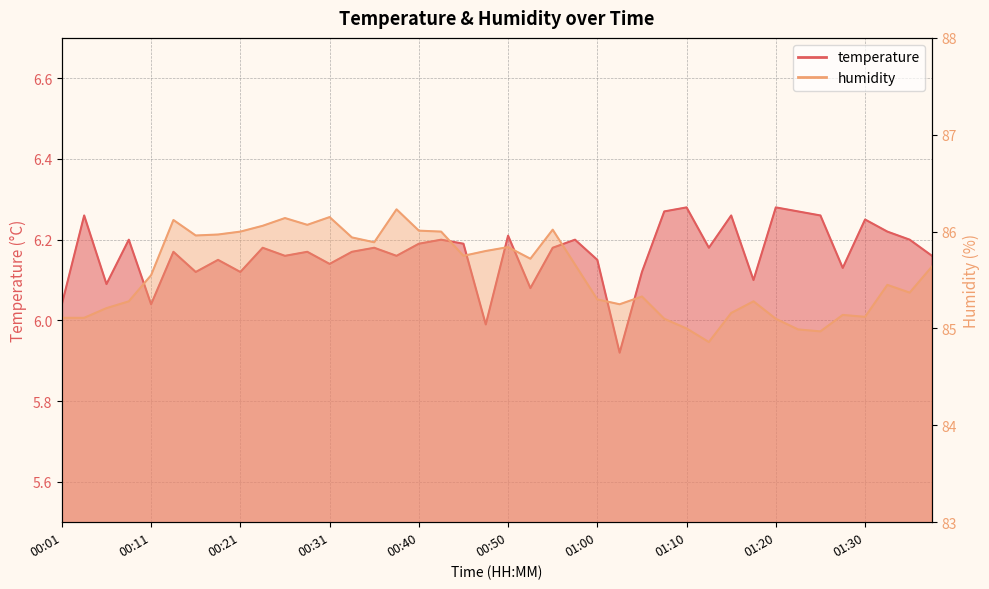

What is the approximate value of temperature at 00:50?

6.2